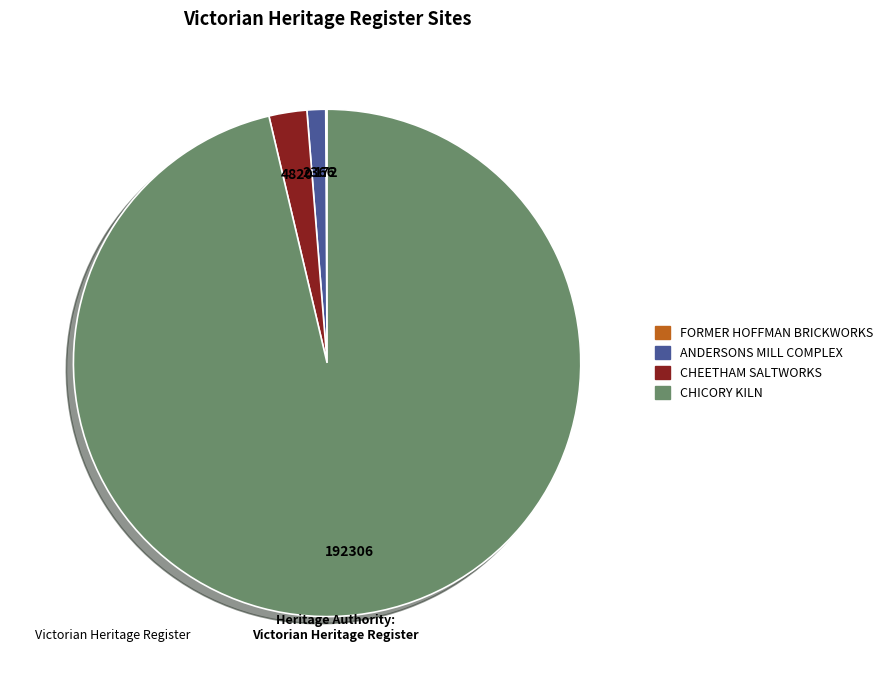

Does any single category account for the majority?

Yes